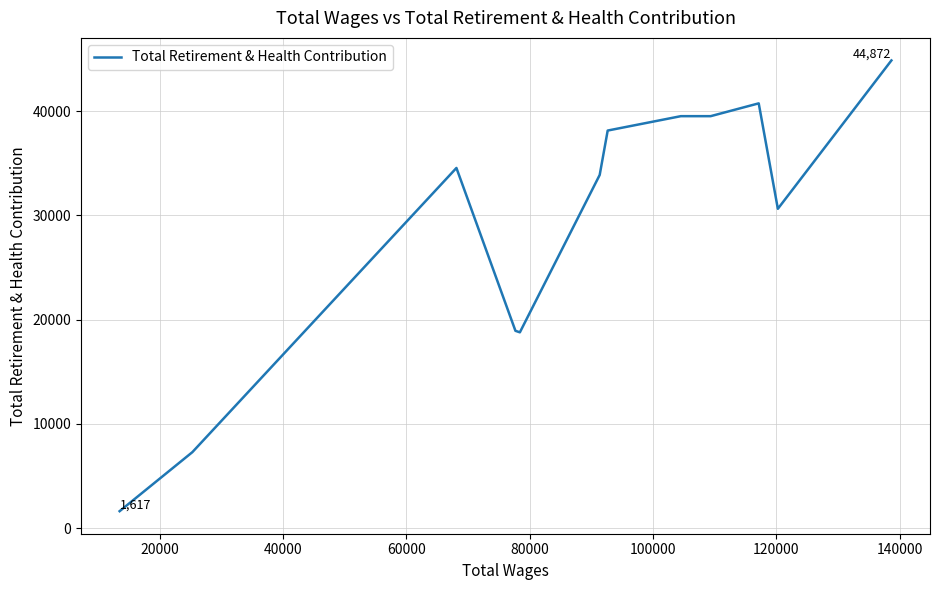

What is the difference between the maximum and minimum values?

43255